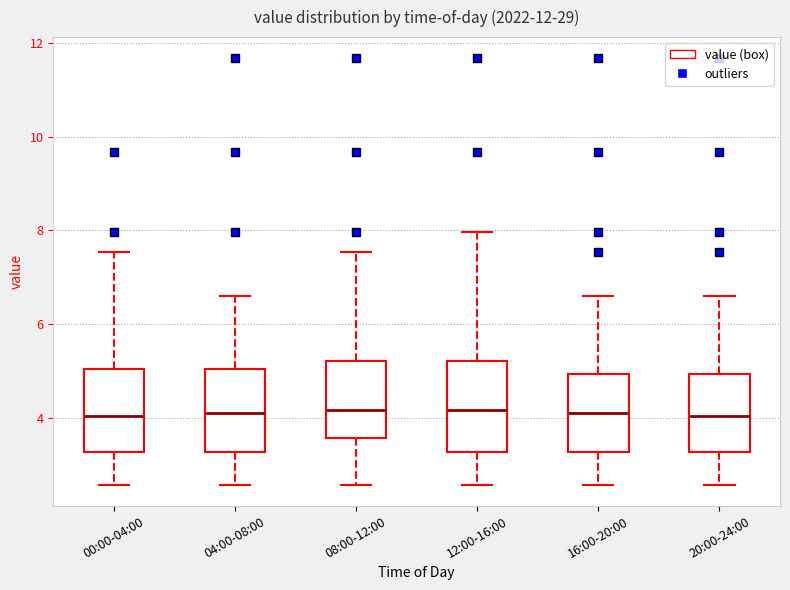

Where does the upper whisker of the box for 00:00-04:00 end on the y-axis? The values are not printed on the chart, so give them approximately, as read against the axis.

7.6